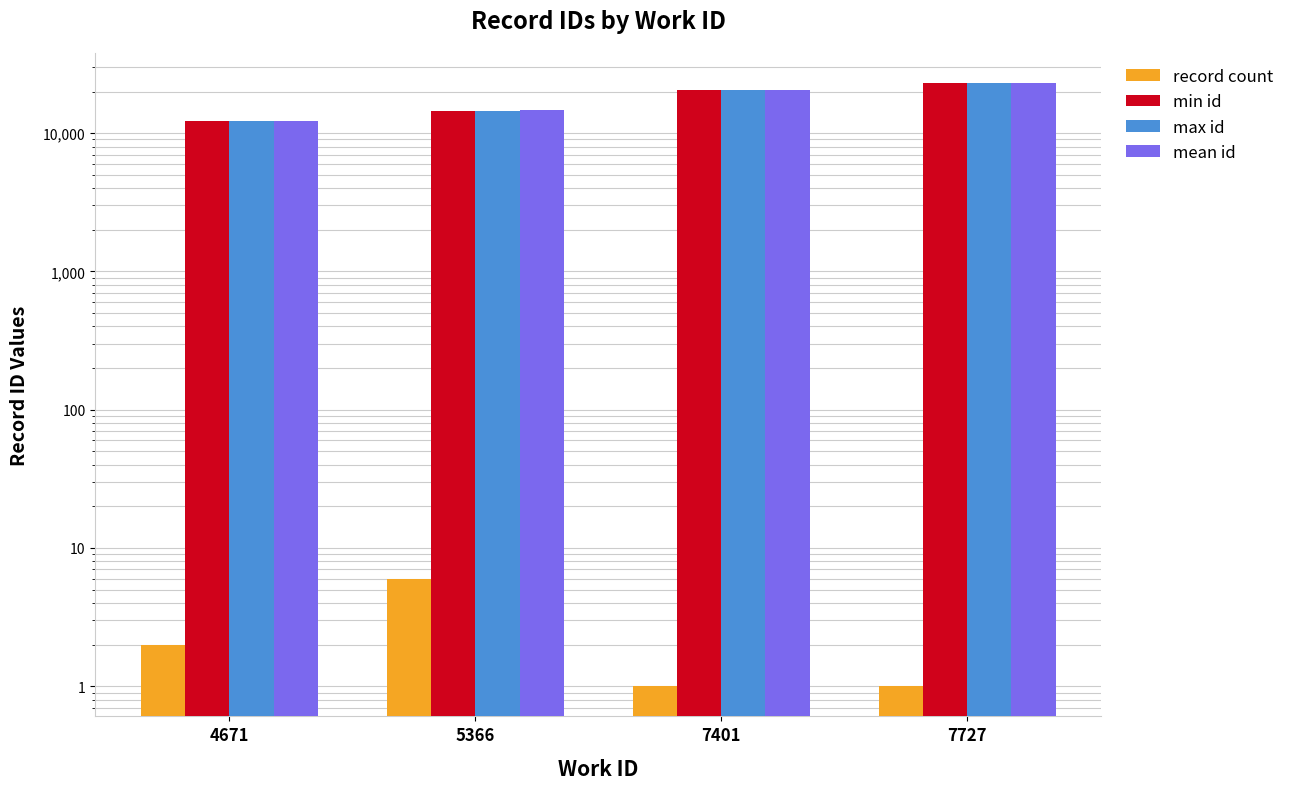

What is the difference between the mean id values at 5366 and 7401?

5802